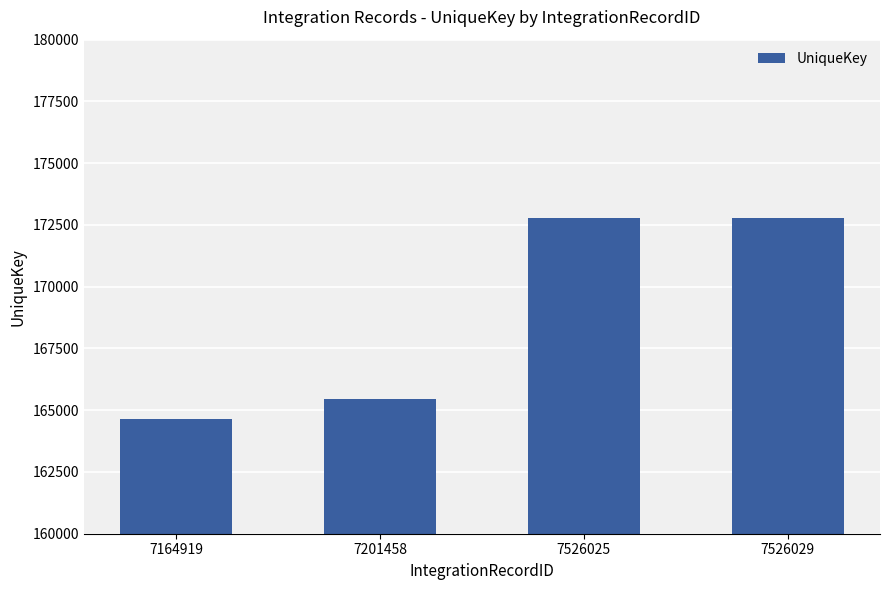

What is the ratio of the value at 7164919 to the value at 7526025?

1.0